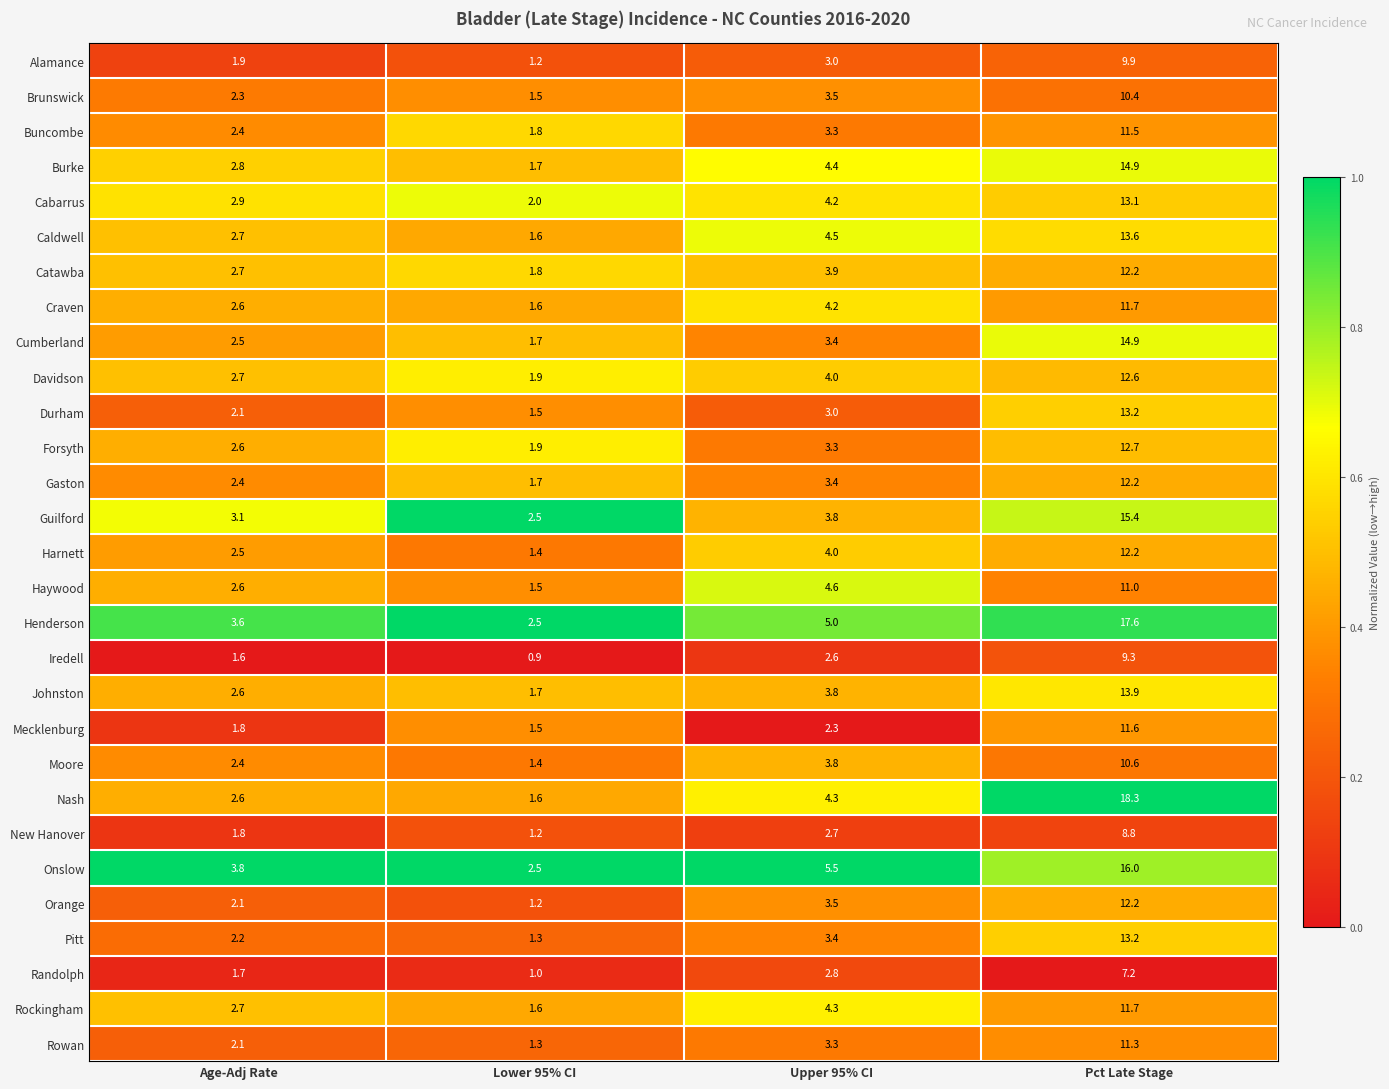

What is the difference between the highest and lowest values at Upper 95% CI?

3.2